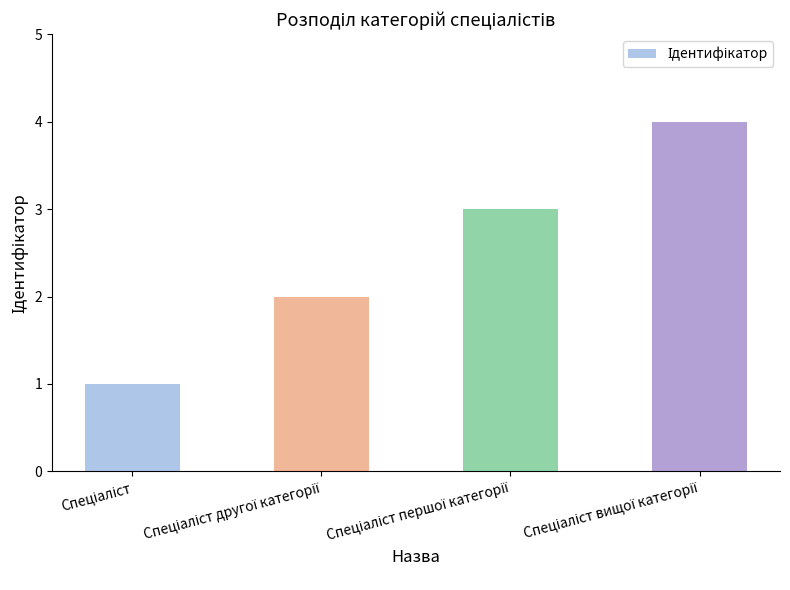

What is the sum of all values?

10